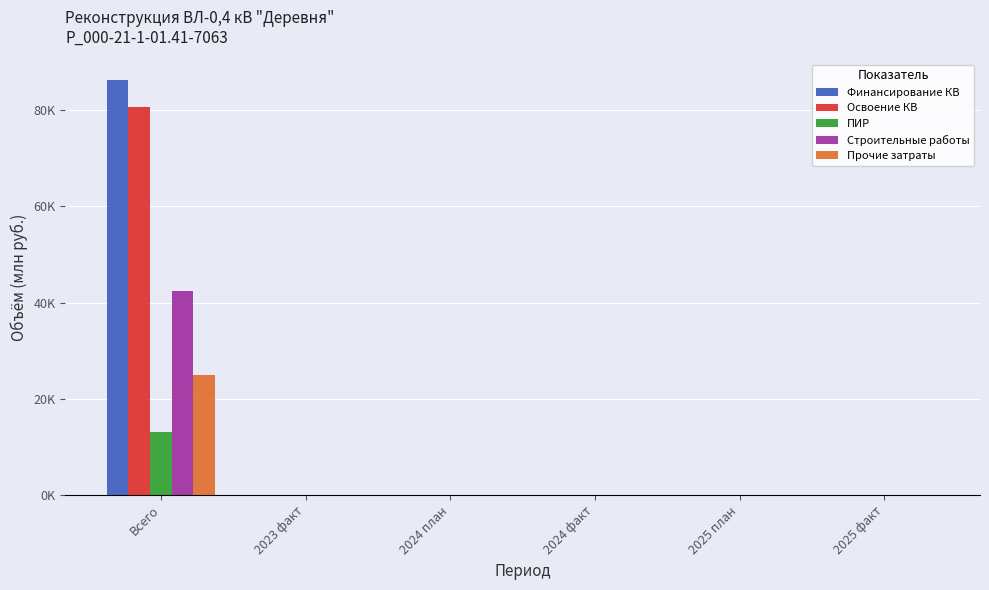

Rank the series by their maximum value, from highest to lowest.

Финансирование КВ, Освоение КВ, Строительные работы, Прочие затраты, ПИР